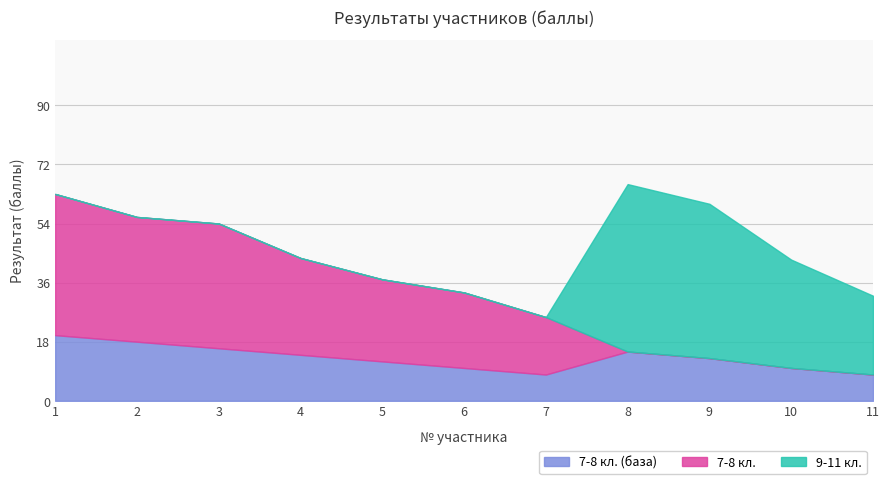

What is the total value across all series at 3?

54.0